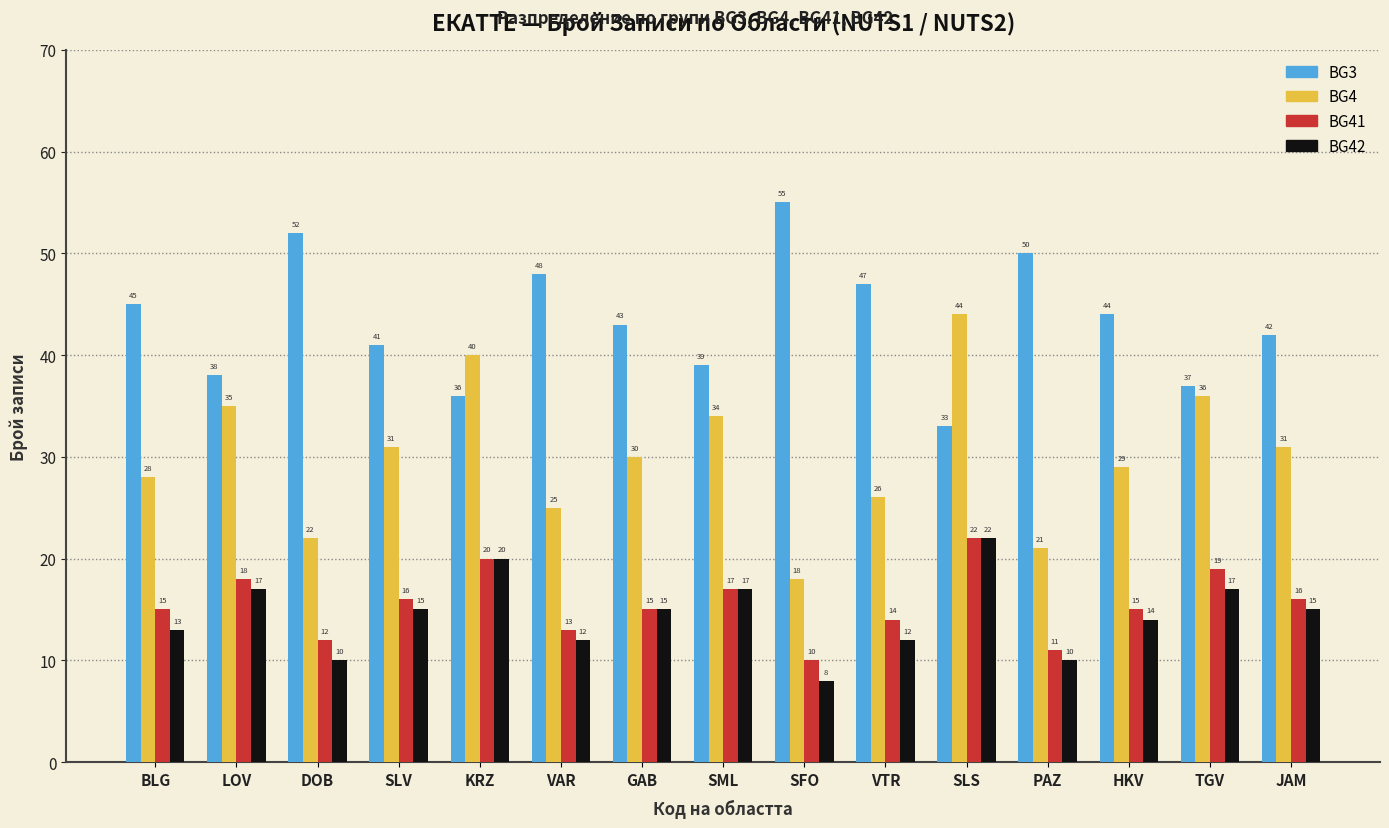

Which category has the lowest value across all series?

SFO